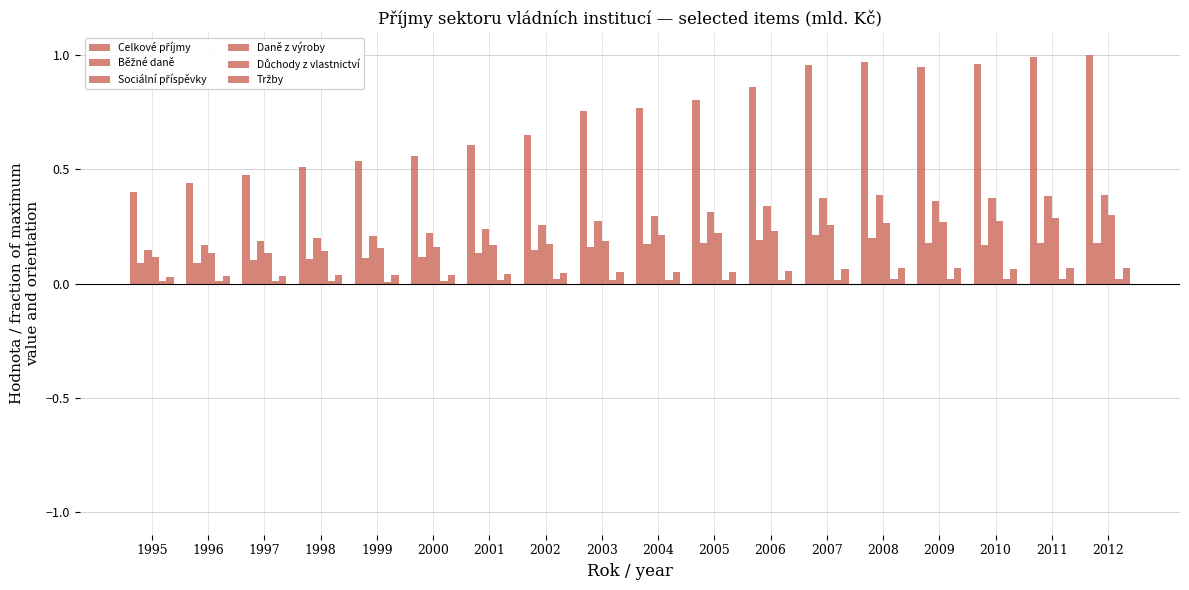

What is the total value across all series at 2000?

1.1